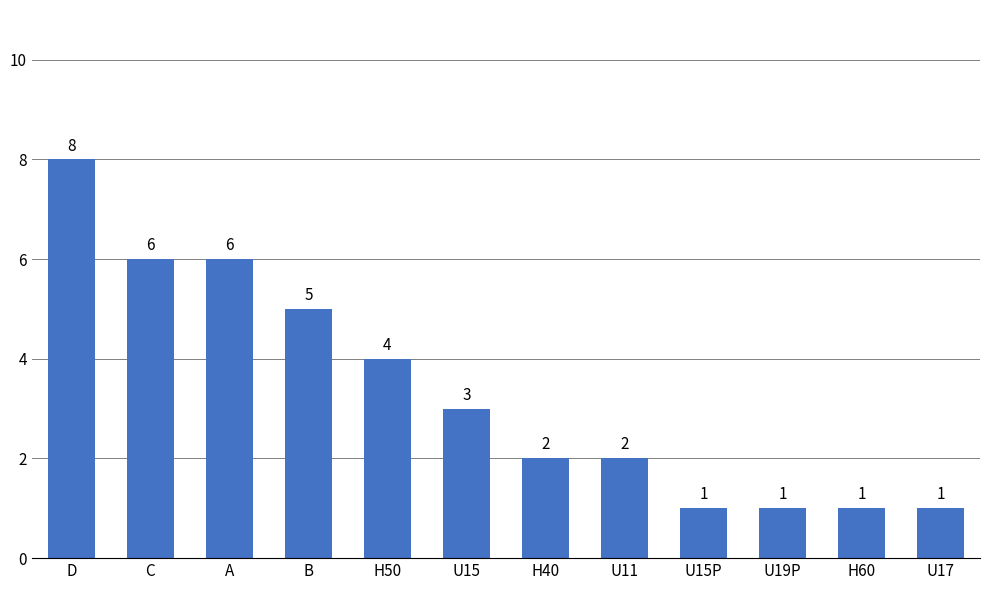

What is the difference between the maximum and second lowest values?

7